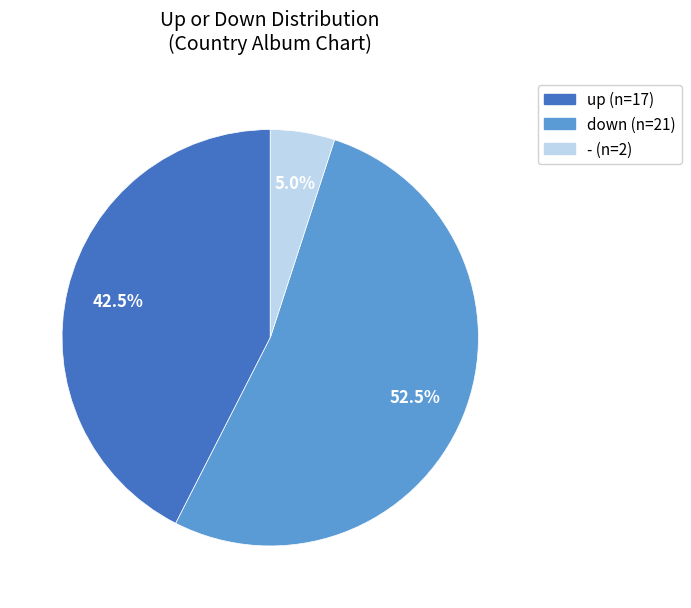

Does up represent more than half of the total?

No